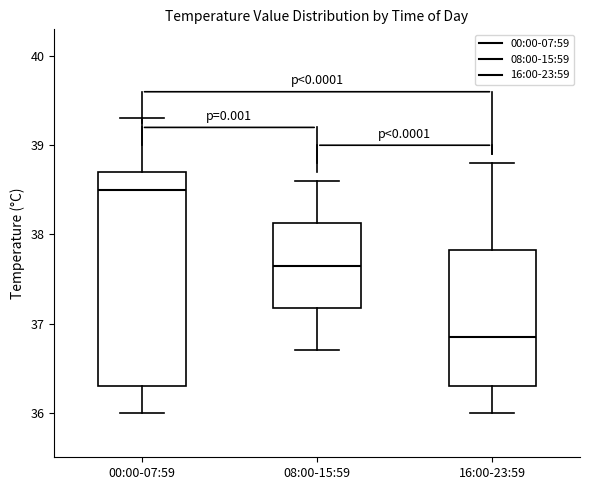

Reading left to right, transcribe this box plot: for each box, give where its median line is, the range the box spans, and where its two whiskers end, as read against the y-axis. The values are not printed on the chart, so give them approximately, as read against the axis.

00:00-07:59: median 38.5, box 36.3 to 38.7, whiskers 36.0 to 39.3
08:00-15:59: median 37.7, box 37.2 to 38.1, whiskers 36.7 to 38.6
16:00-23:59: median 36.9, box 36.3 to 37.8, whiskers 36.0 to 38.8